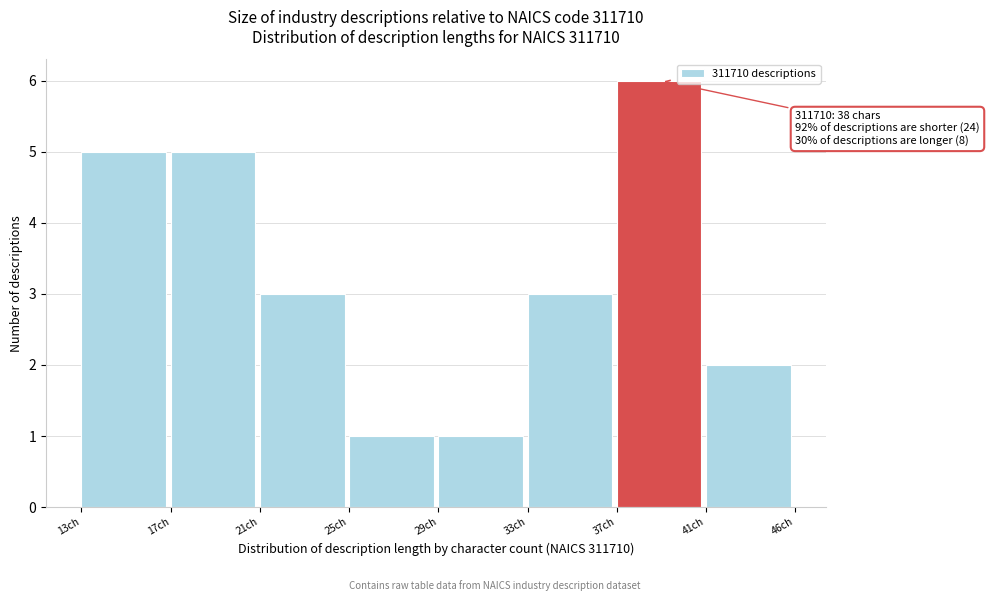

Reading left to right, extract all data points from this chart.

13ch=5	17ch=5	21ch=3	25ch=1	29ch=1	33ch=3	37ch=6	41ch=2